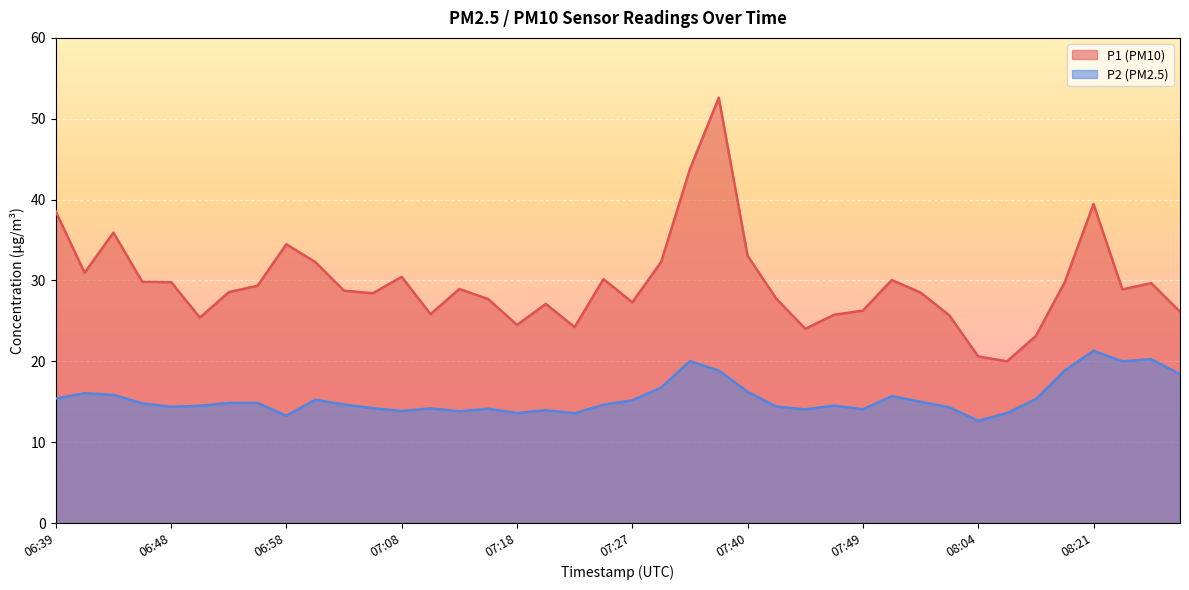

Reading left to right, what are all the values shown in this chart?

P1: 38.5	30.9	35.9	29.8	29.8	25.4	28.6	29.4	34.5	32.3	28.7	28.4	30.4	25.8	28.9	27.7	24.5	27.1	24.2	30.2	27.3	32.3	43.8	52.6	33.0	27.7	24.0	25.8	26.3	30.1	28.5	25.7	20.6	20.0	23.1	29.8	39.5	28.9	29.7	26.1
P2: 15.4	16.1	15.8	14.8	14.4	14.5	14.8	14.8	13.3	15.2	14.7	14.2	13.8	14.2	13.8	14.1	13.6	13.9	13.6	14.6	15.2	16.8	20.0	18.9	16.2	14.4	14.1	14.5	14.1	15.7	15.0	14.3	12.7	13.6	15.3	18.9	21.3	20.0	20.3	18.4